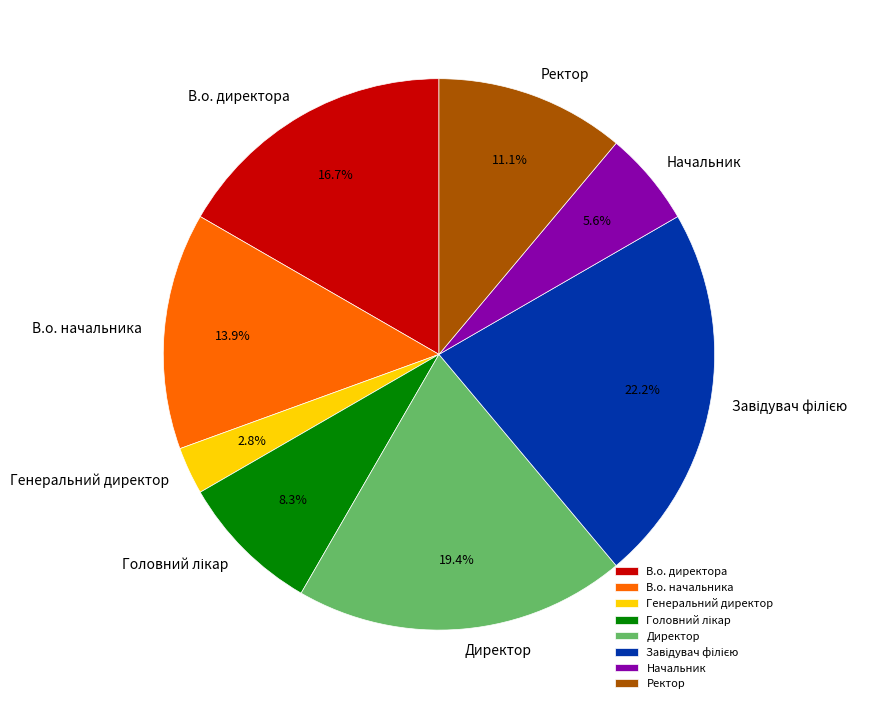

Approximately how many times larger is the value at Начальник compared to Генеральний директор?

2.0